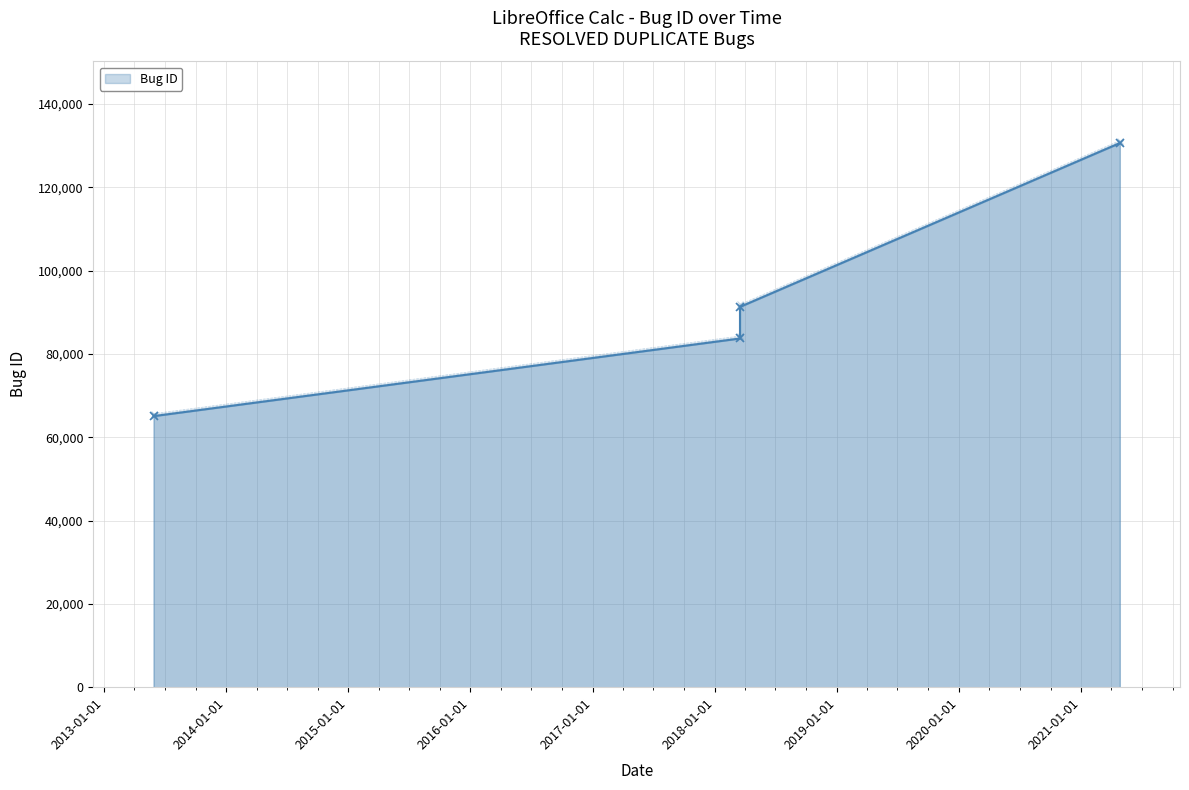

The value at 2013-01-01 is 136010. True or false?

False